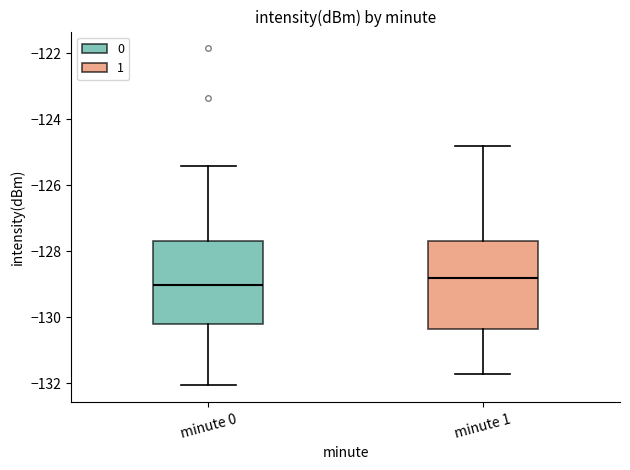

Where does the upper whisker of the box for minute 1 end on the y-axis? The values are not printed on the chart, so give them approximately, as read against the axis.

-124.8